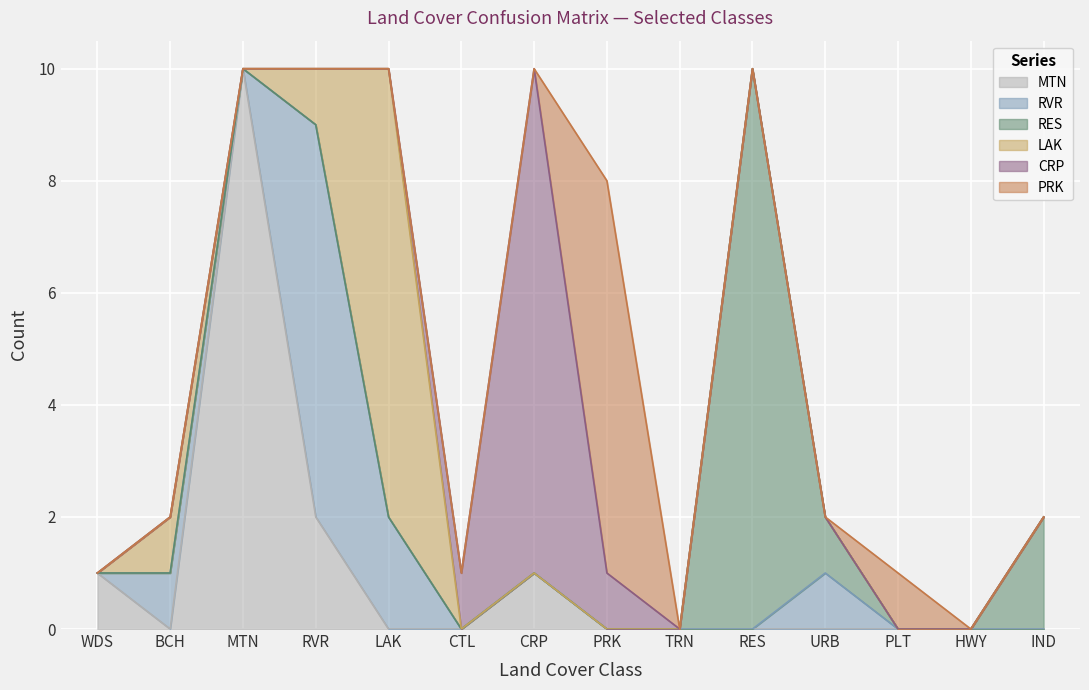

What is the label of the 1st point from the left?

WDS